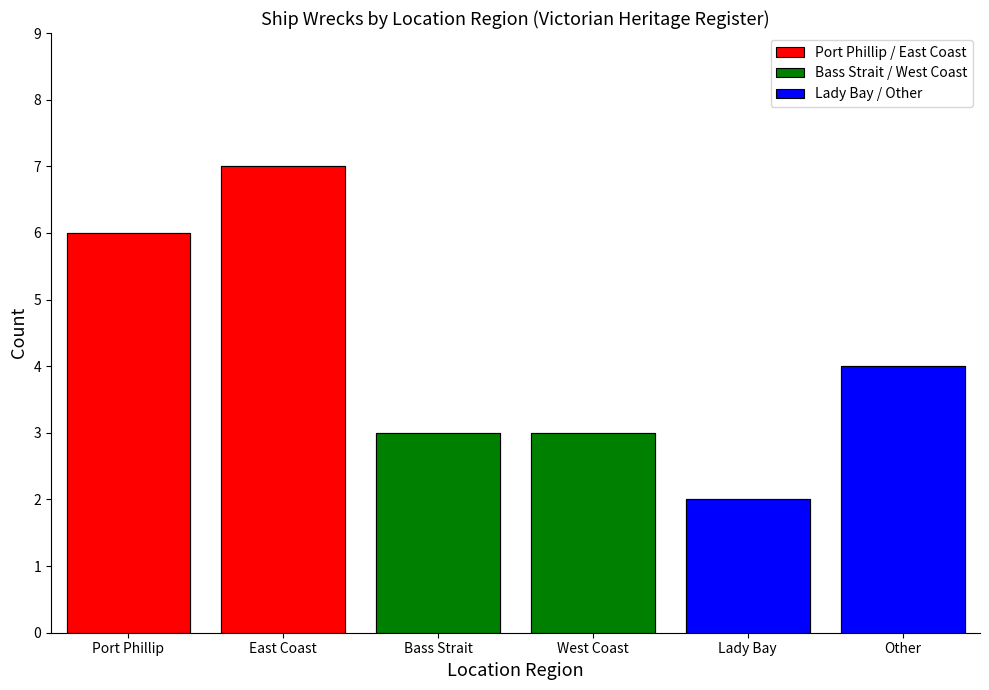

Are the bars grouped side by side (vs. stacked)?

Yes